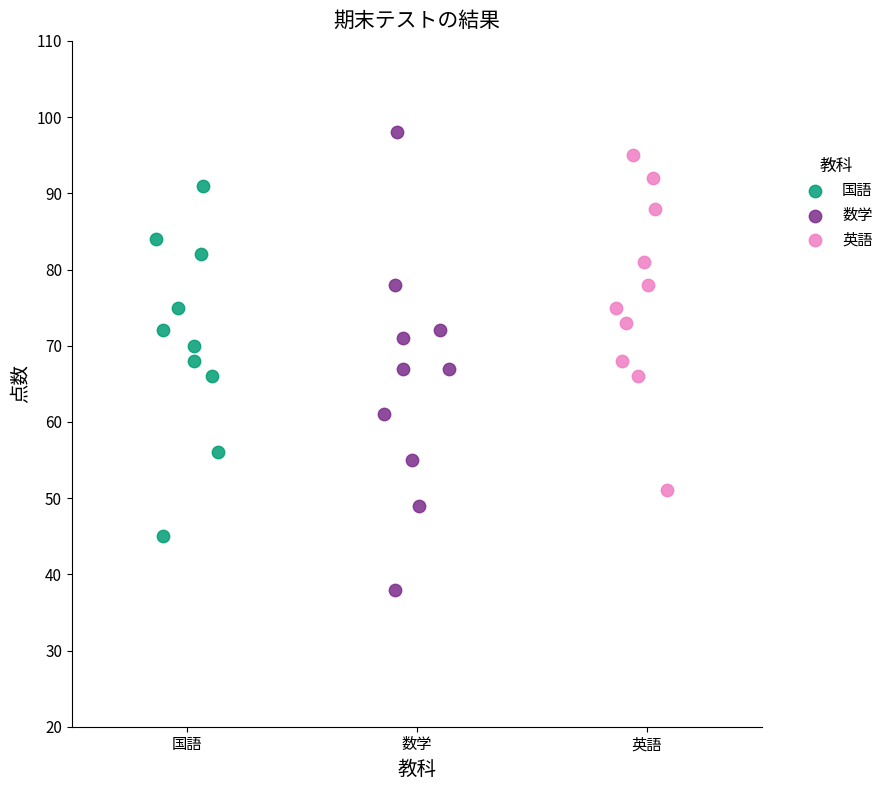

Which series reaches the maximum Y coordinate?

数学